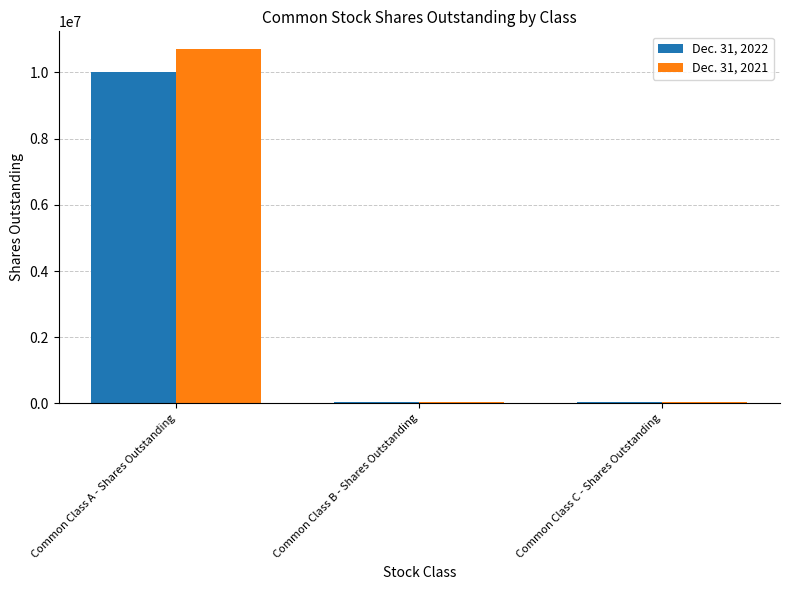

Reading right to left, what are all the values shown in this chart?

Dec. 31, 2022: 31938	31938	10019888
Dec. 31, 2021: 31938	31938	10702194